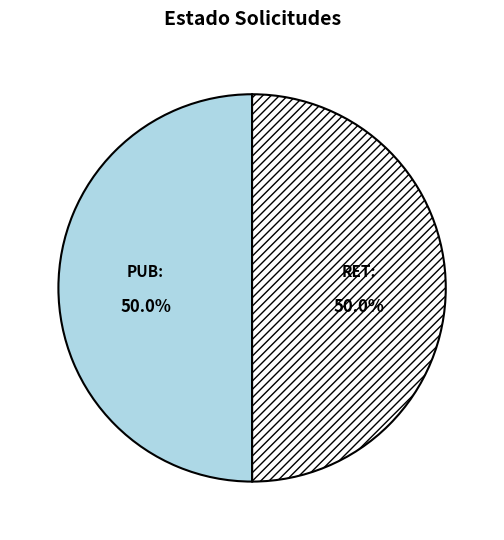

Approximately how many times larger is the value at RET compared to PUB?

1.0